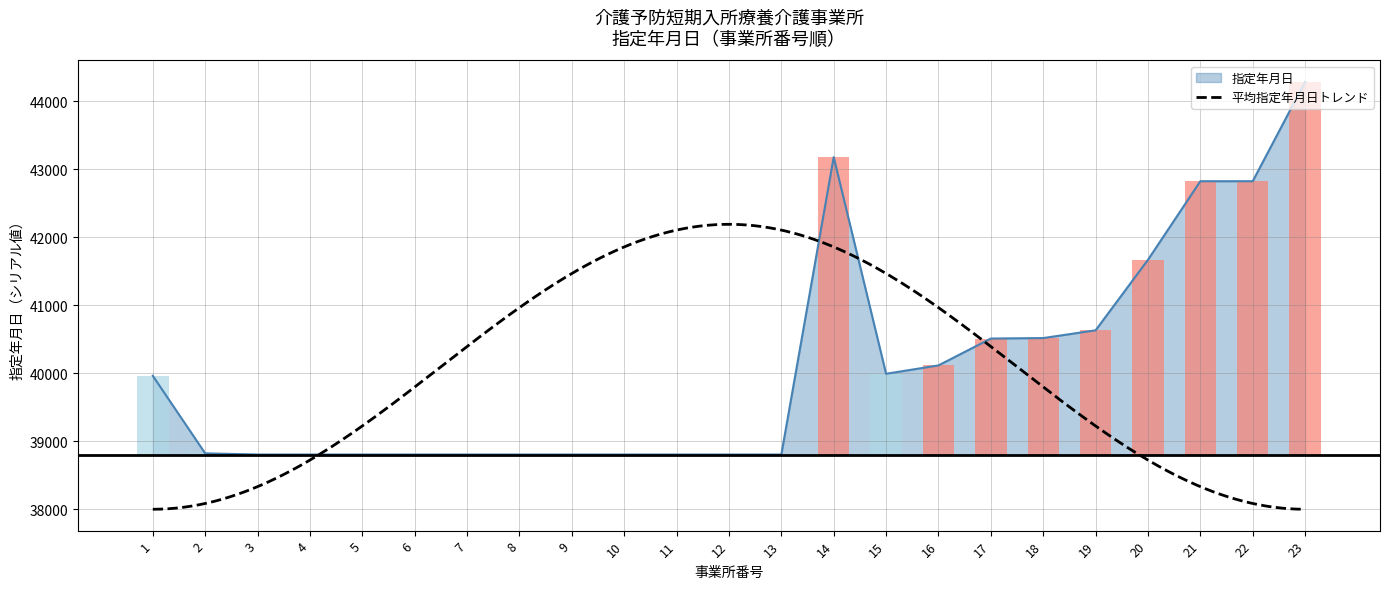

Reading left to right, extract all data points from this chart.

39965	38825	38808	38808	38808	38808	38808	38808	38808	38808	38808	38808	38808	43180	39995	40118	40513	40520	40634	41671	42826	42826	44287